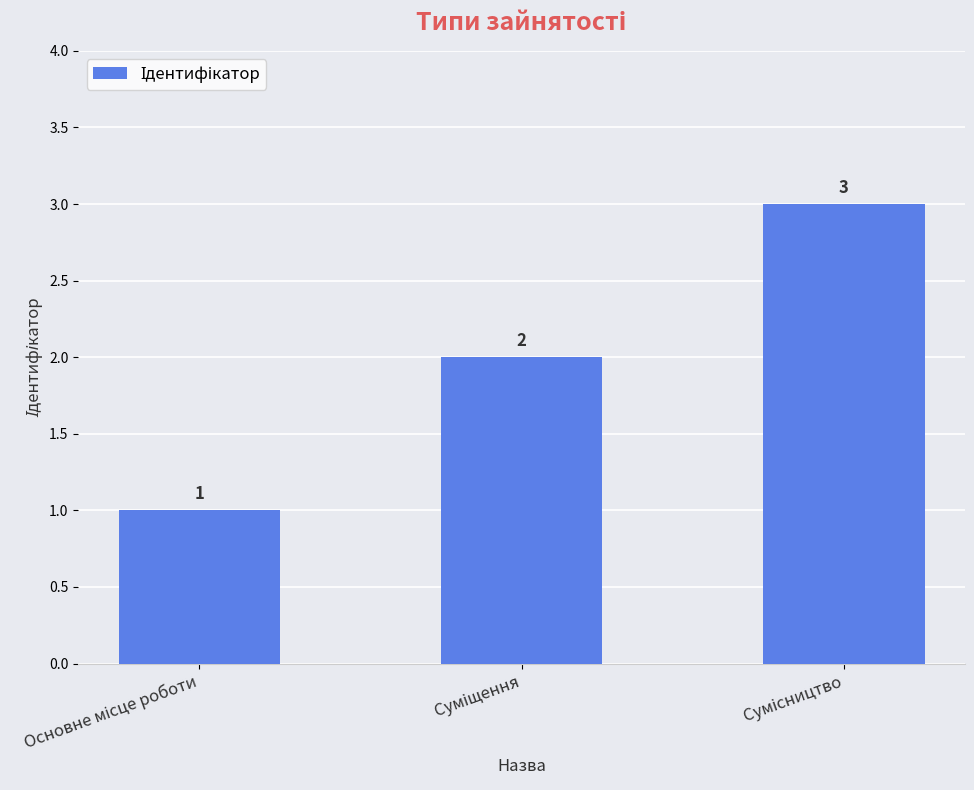

What is the difference between the maximum and minimum values?

2